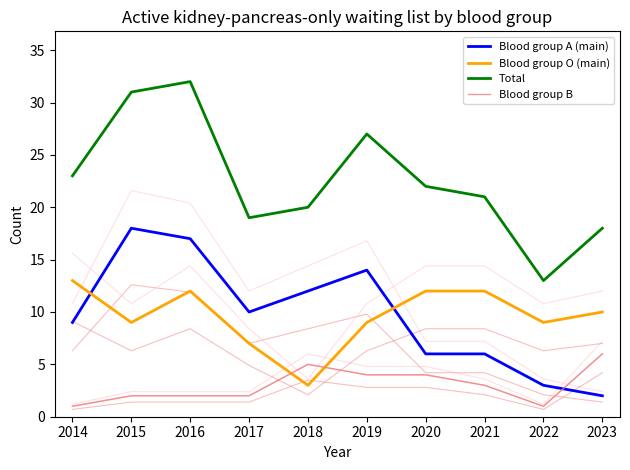

What is the sum of the Blood group O (main) values at 2017 and 2023?

17